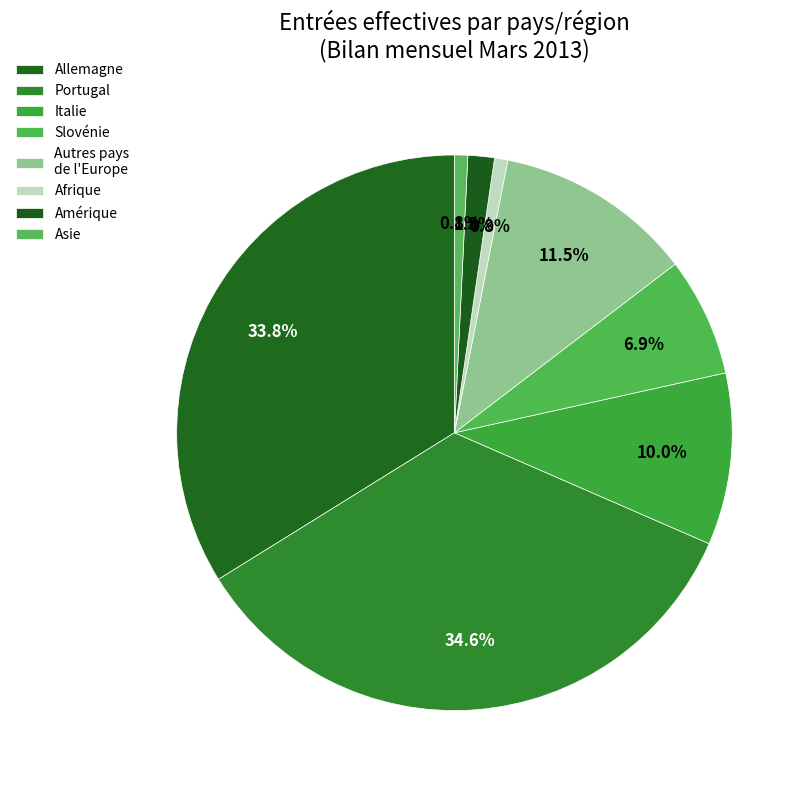

How many slices are in this pie chart?

8